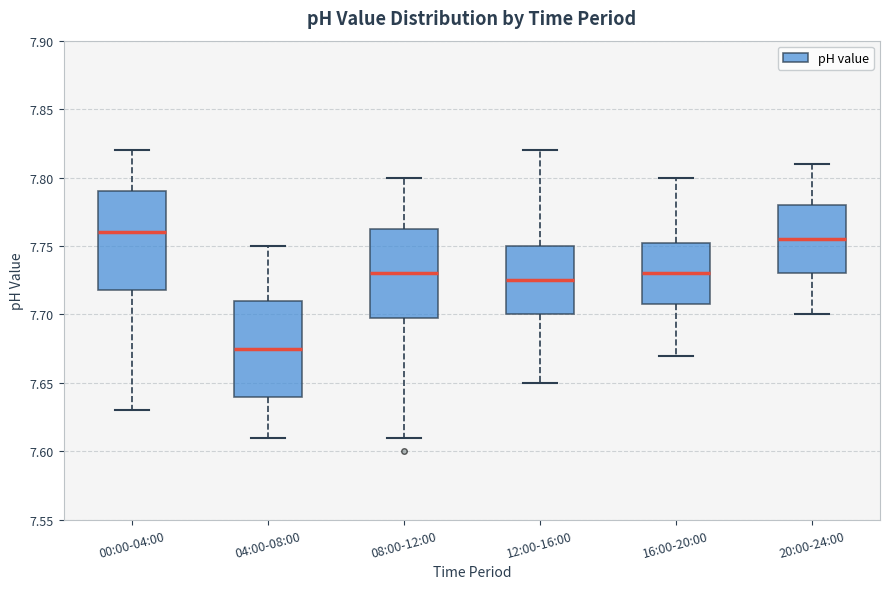

Reading left to right, transcribe this box plot: for each box, give where its median line is, the range the box spans, and where its two whiskers end, as read against the y-axis. The values are not printed on the chart, so give them approximately, as read against the axis.

00:00-04:00: median 7.760, box 7.720 to 7.790, whiskers 7.630 to 7.820
04:00-08:00: median 7.675, box 7.640 to 7.710, whiskers 7.610 to 7.750
08:00-12:00: median 7.730, box 7.700 to 7.765, whiskers 7.610 to 7.800
12:00-16:00: median 7.725, box 7.700 to 7.750, whiskers 7.650 to 7.820
16:00-20:00: median 7.730, box 7.710 to 7.755, whiskers 7.670 to 7.800
20:00-24:00: median 7.755, box 7.730 to 7.780, whiskers 7.700 to 7.810